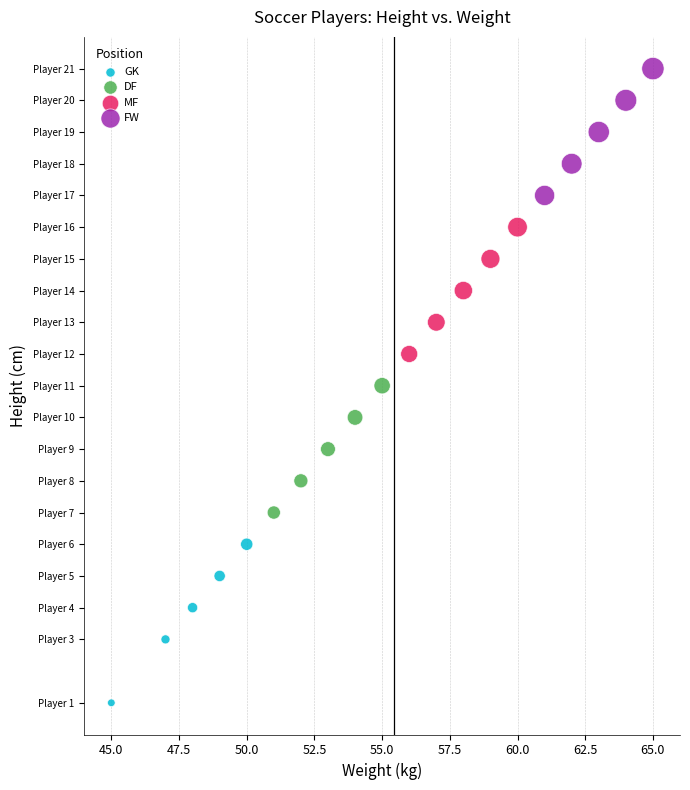

Which series has the largest Y range (max minus min)?

GK